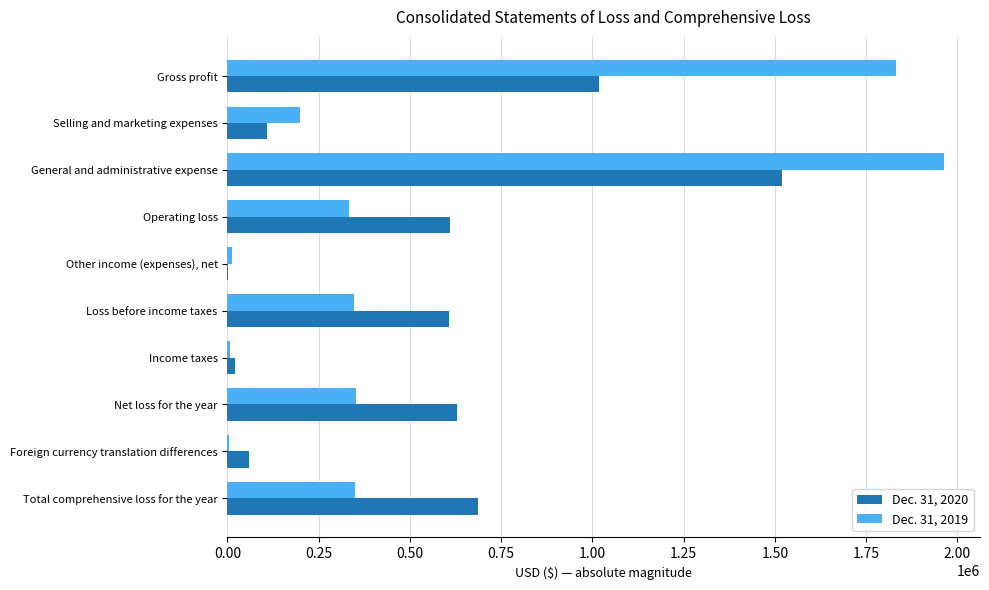

The value of Dec. 31, 2019 at Operating loss is 332221. True or false?

True